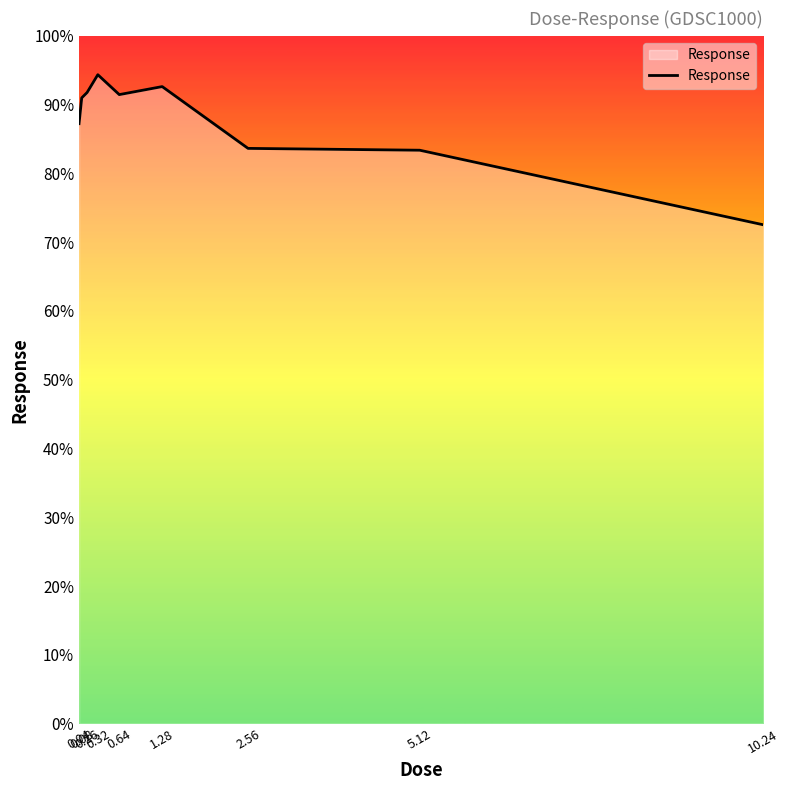

What position from the right is 10.24?

1